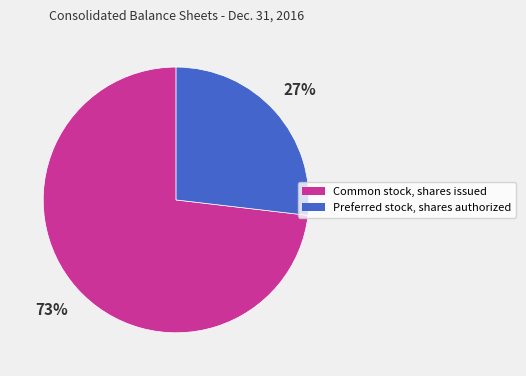

Which slice is the smallest?

Preferred stock, shares authorized